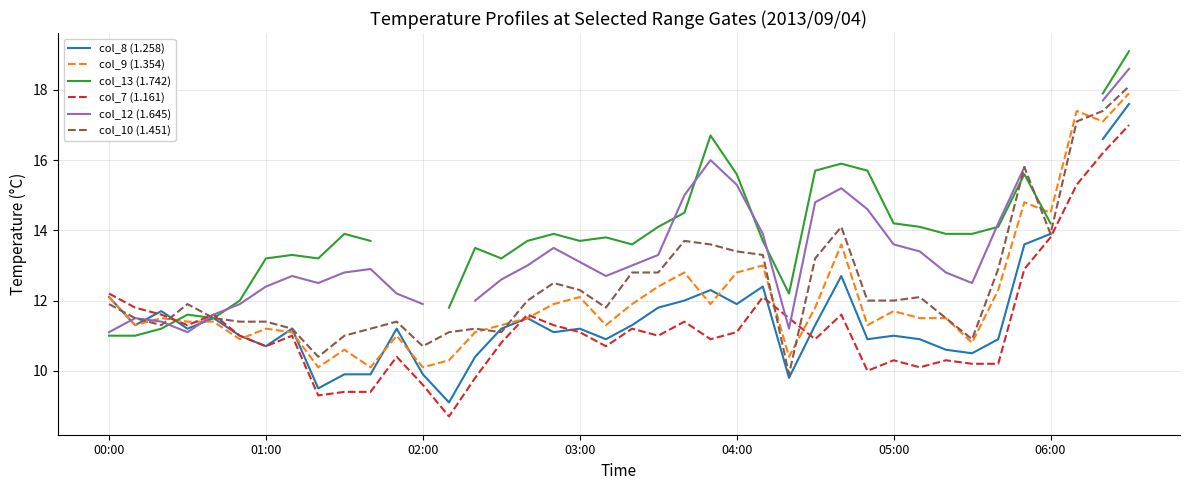

How many lines are shown in the chart?

6